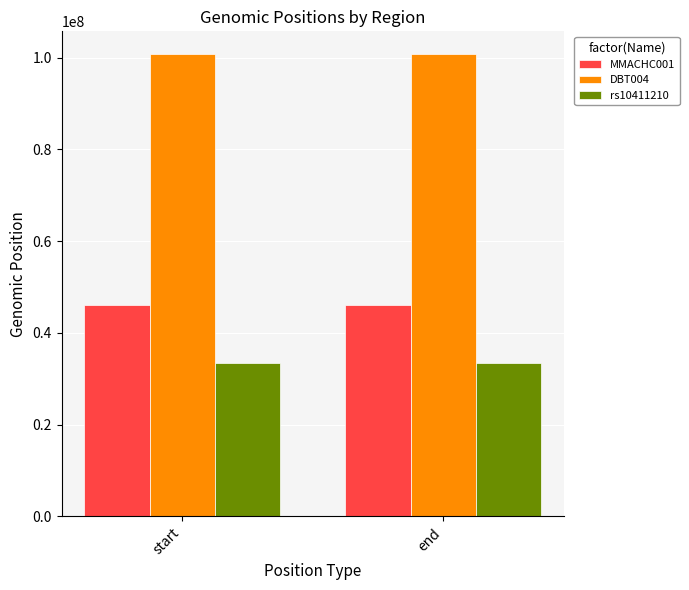

Is it true that rs10411210 equals 33532299 at end?

True